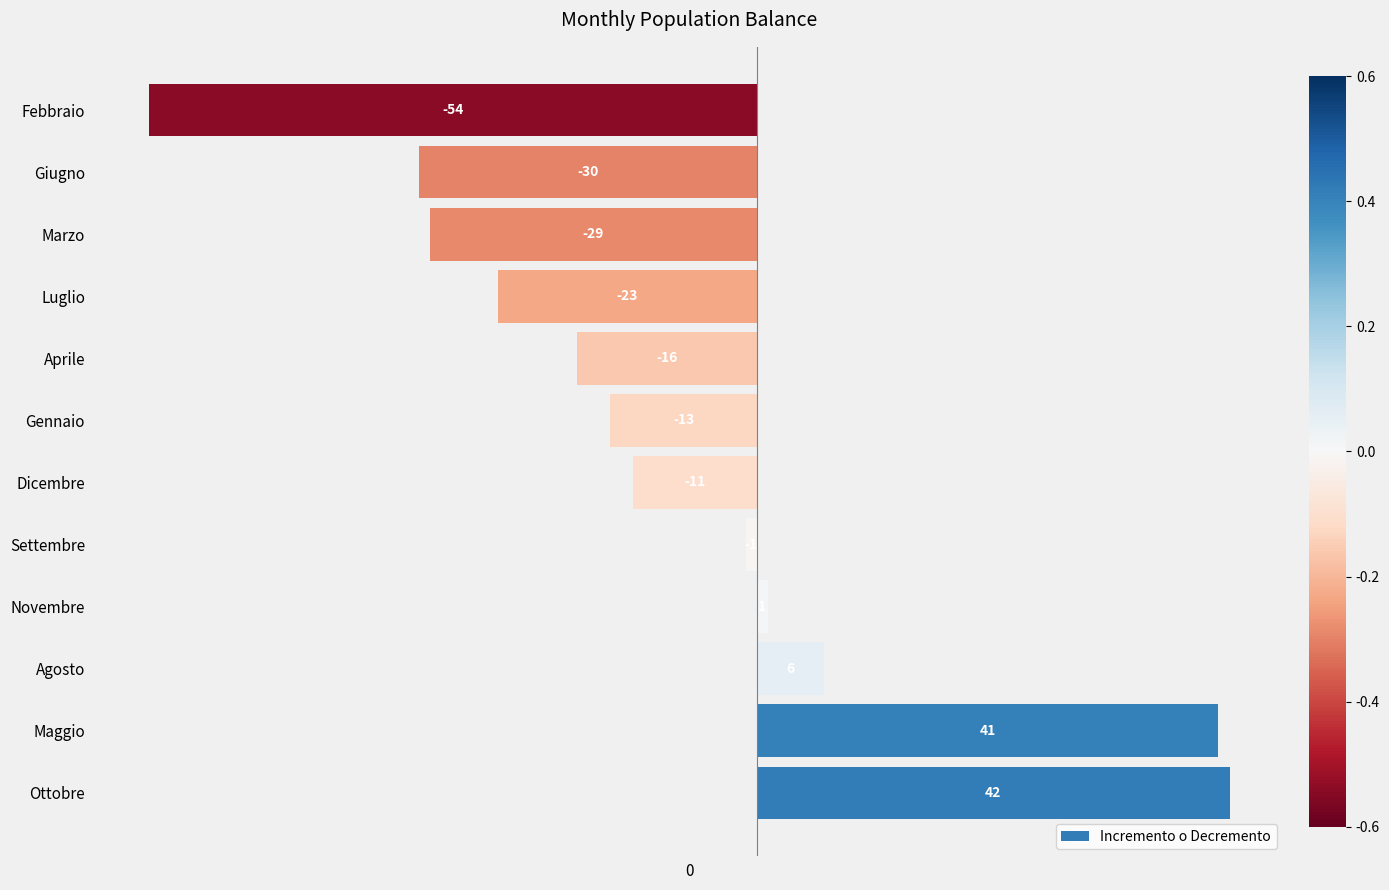

What is the change in value from Novembre to Febbraio?

-55